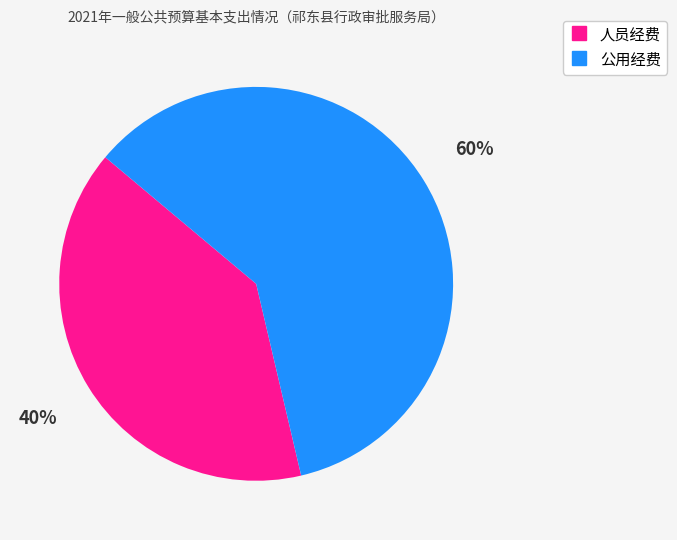

To the nearest percent, what percentage of the pie is 人员经费?

40%